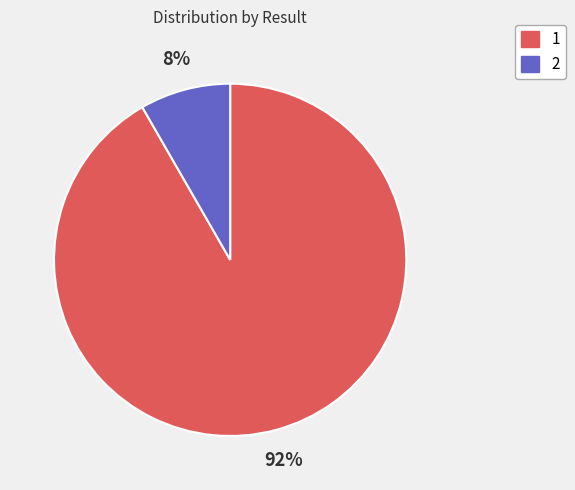

To the nearest percent, what is the average slice percentage?

50%